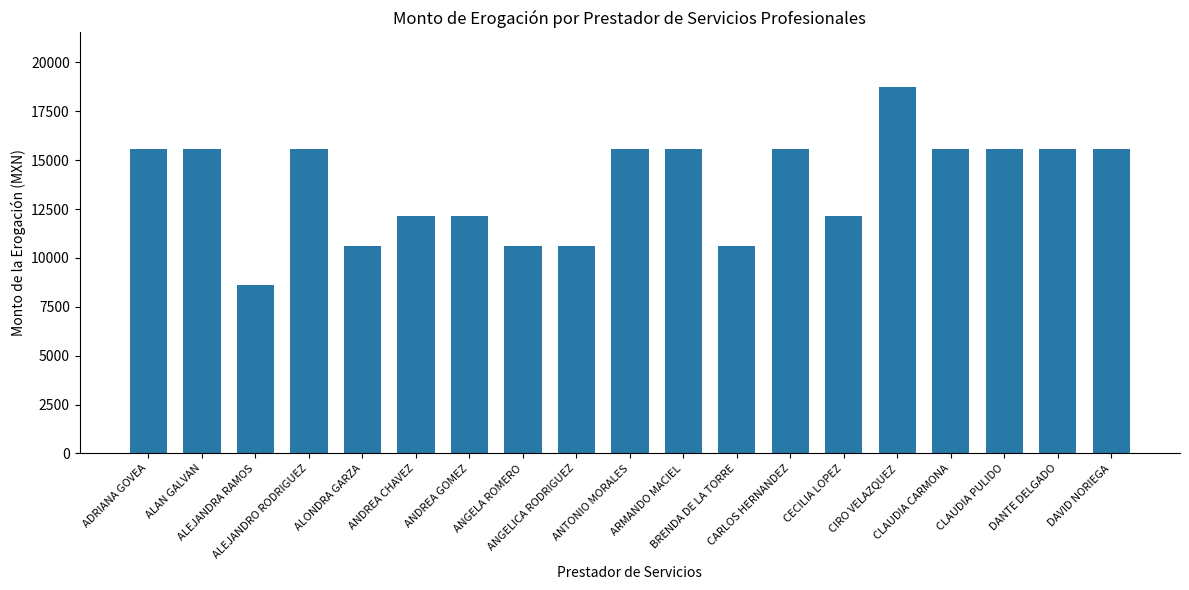

What is the value of the 7th bar from the left?

12131.2